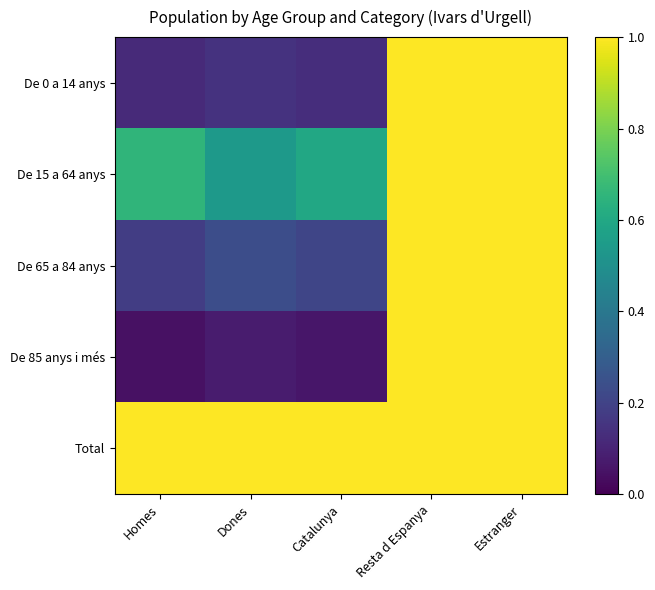

What is the total value across all series at Homes?

2.0